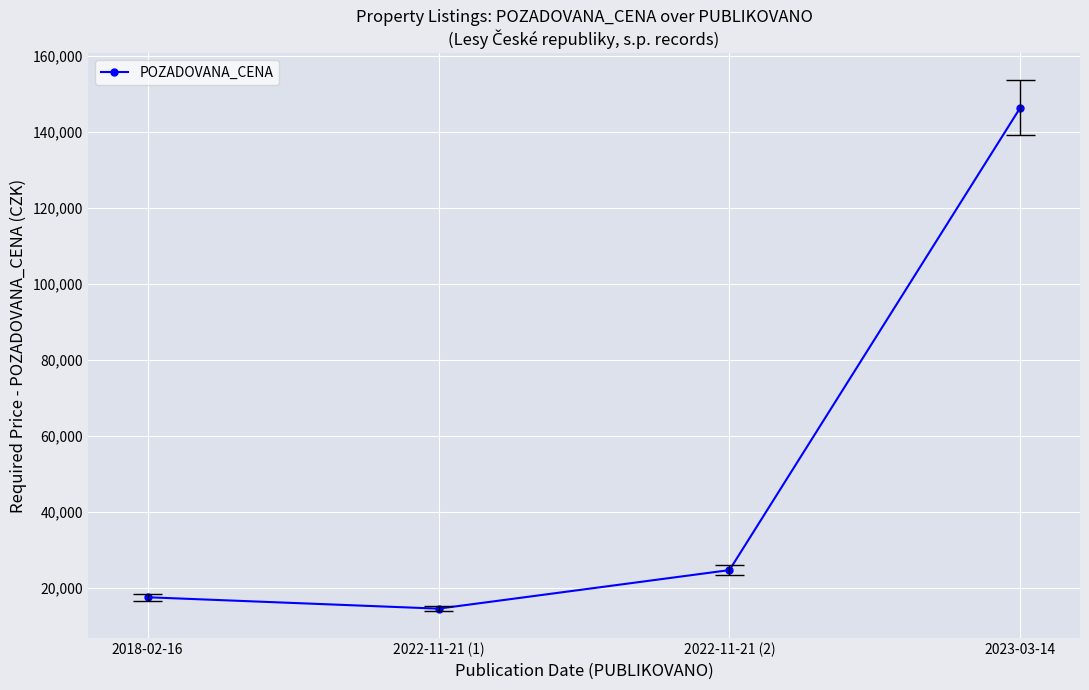

What is the sum of the values at 2022-11-21 (1) and 2023-03-14?

161100